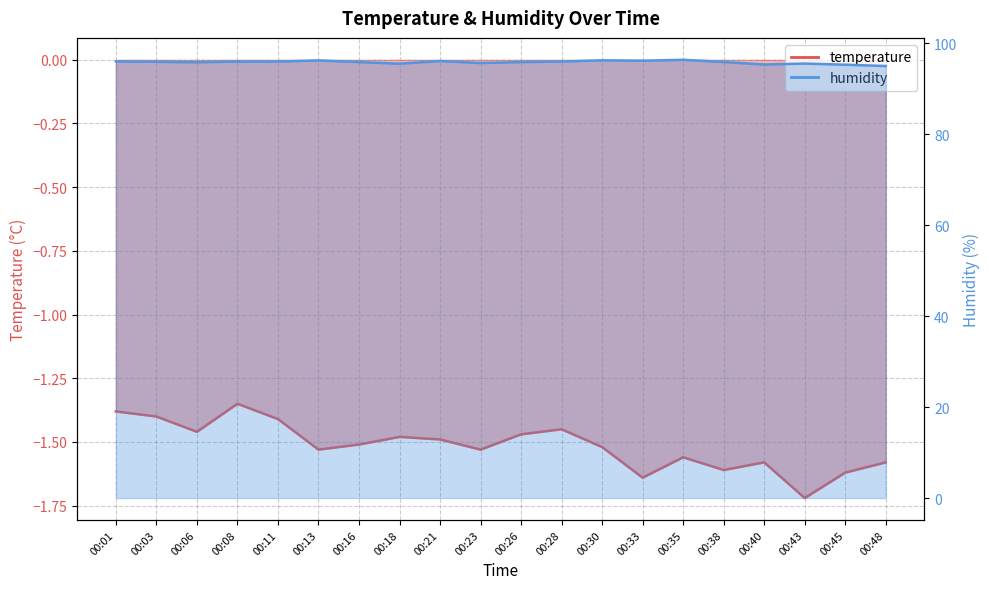

What is the sum of all humidity values?

1917.1